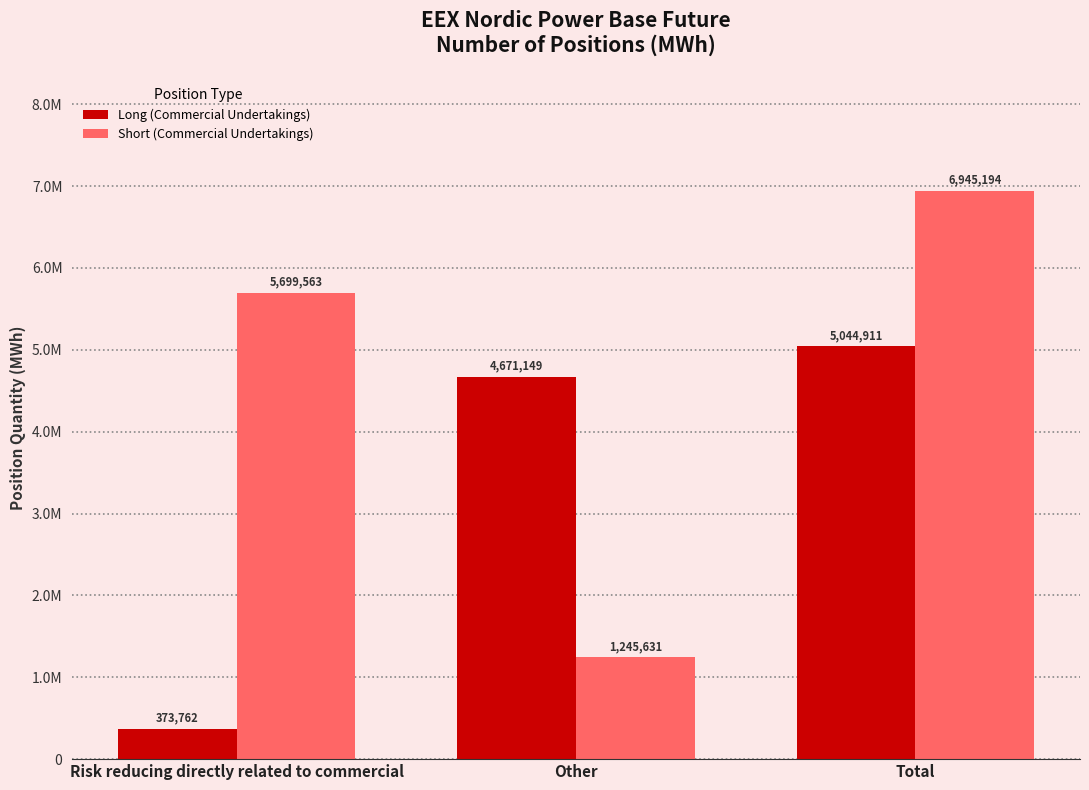

What is the total value across all series at Other?

5916780